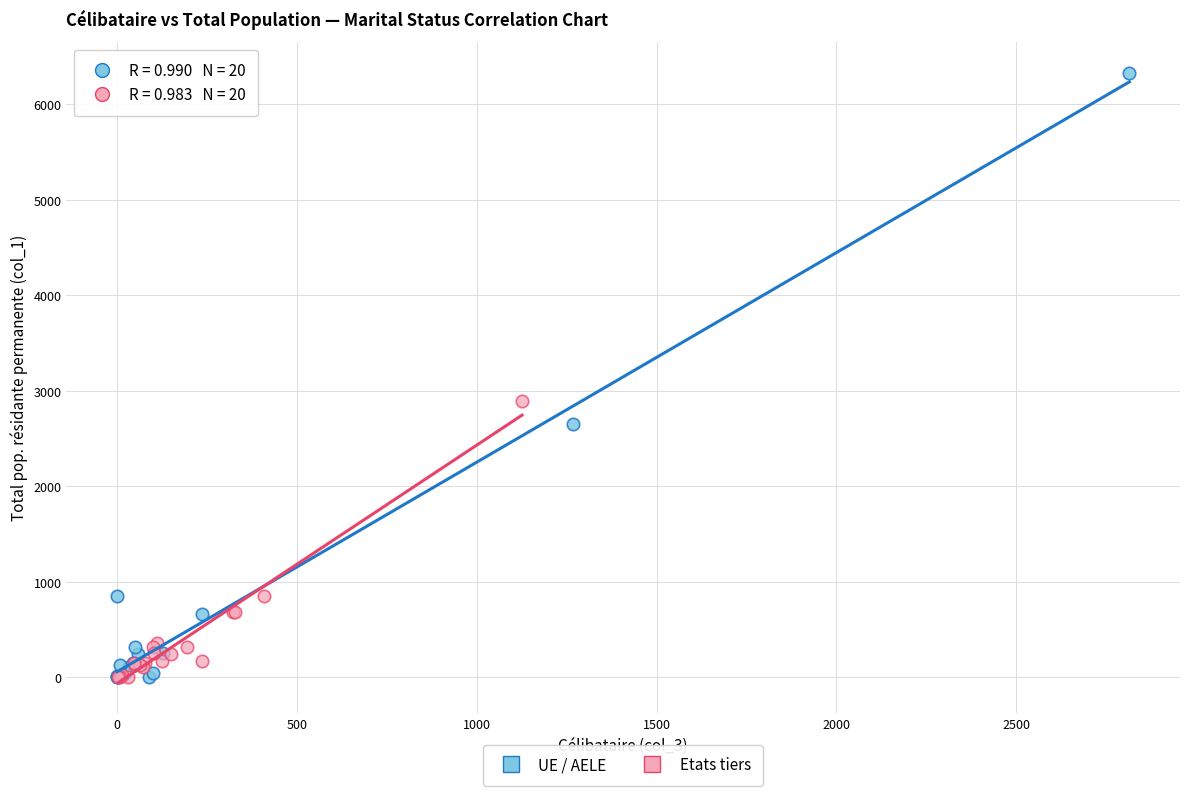

Which series contains the highest Y value?

UE / AELE